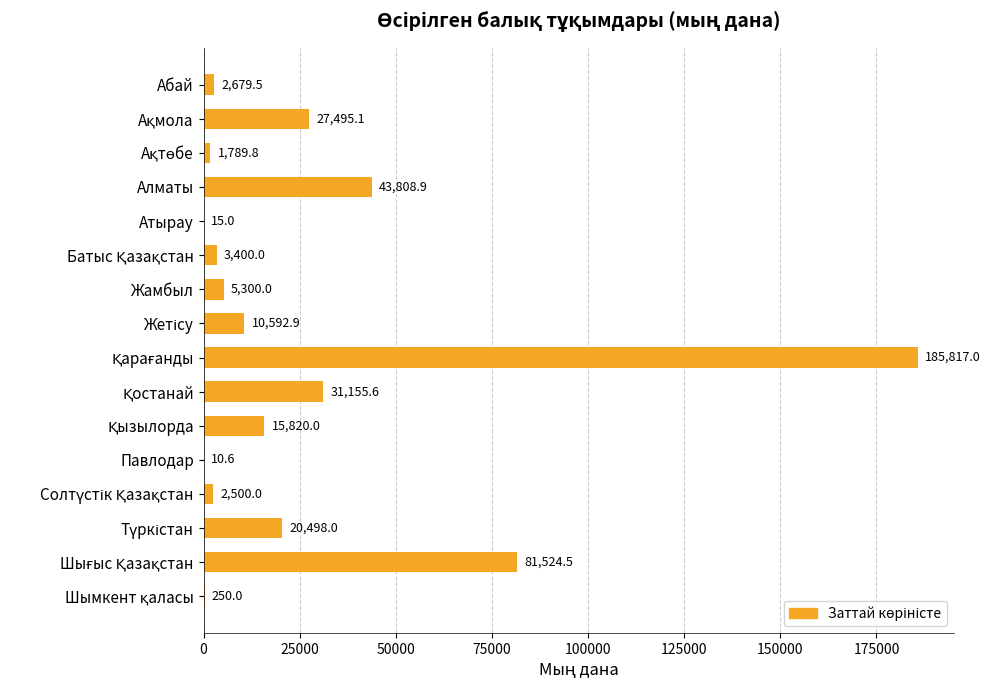

What is the greatest value displayed?

185817.0